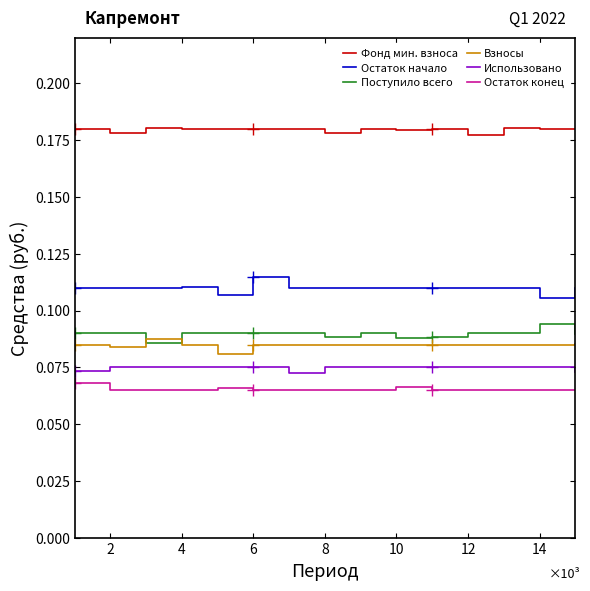

True or false: Фонд мин. взноса has more than 0 points higher than both neighbors.

True